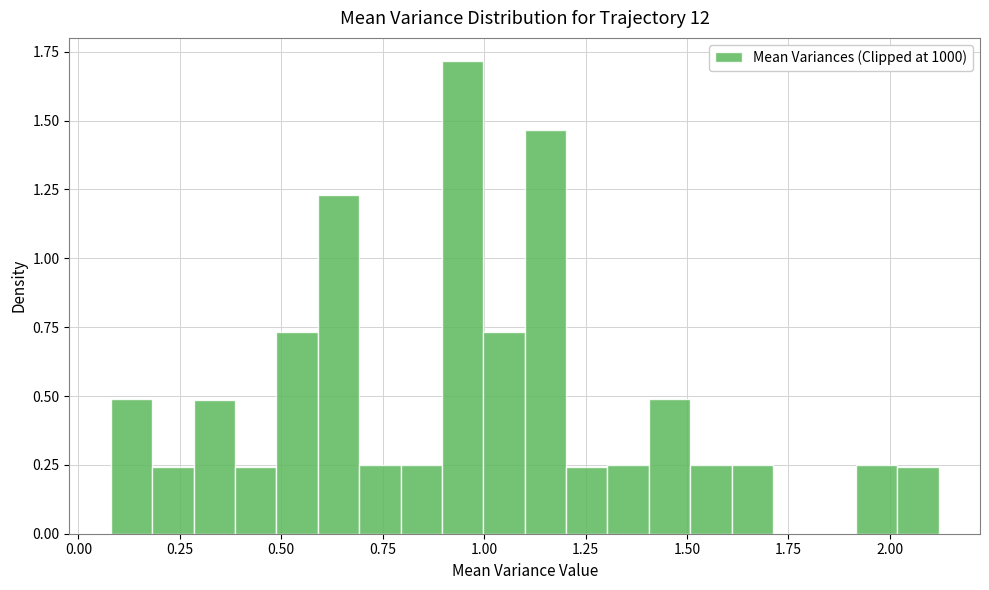

Read against the x-axis, roughly where is the centre of the tallest bar?

0.95